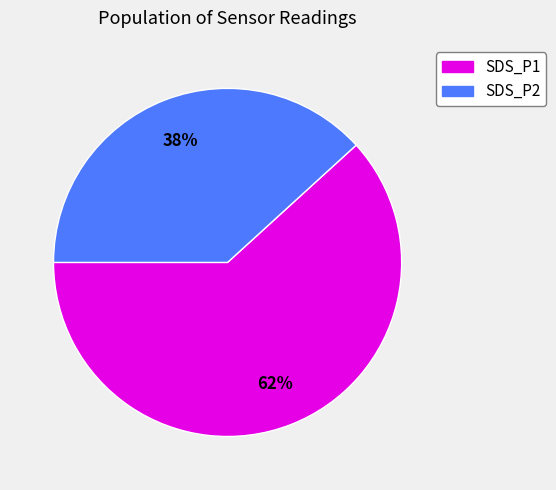

What is the smallest slice in the pie chart?

SDS_P2